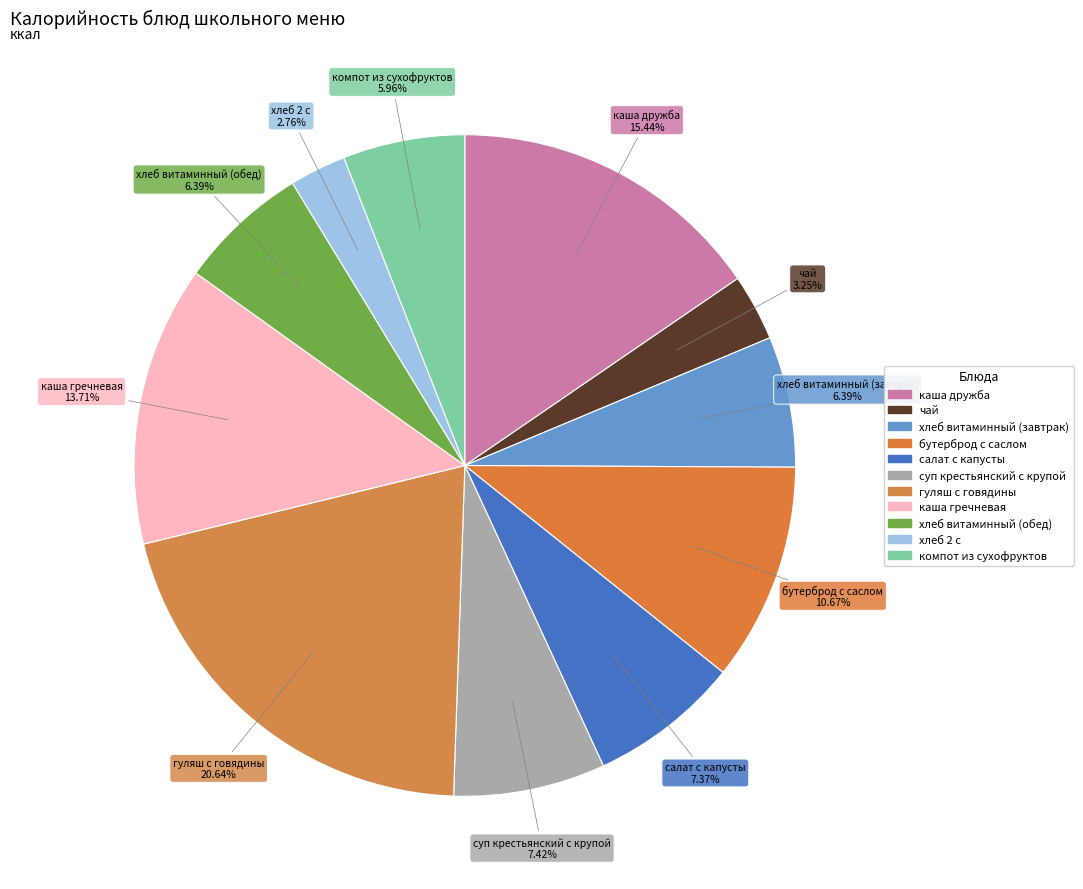

Approximately how many times larger is the value at каша гречневая compared to бутерброд с саслом?

1.3